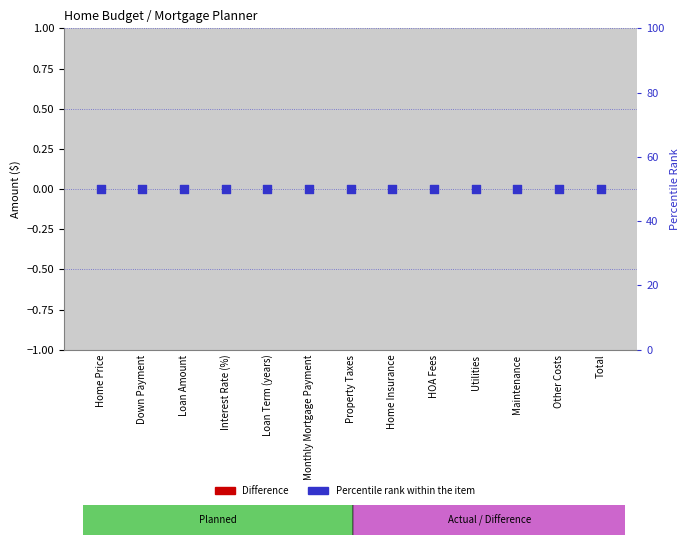

What are all the series names shown in the legend?

Difference, Percentile rank within the item